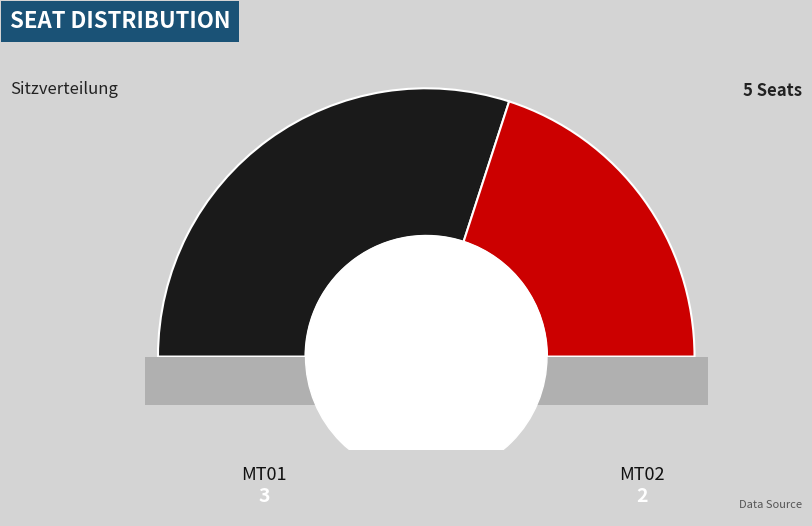

To the nearest percent, what is the difference between the MT02 and MT01 slice percentages?

20%